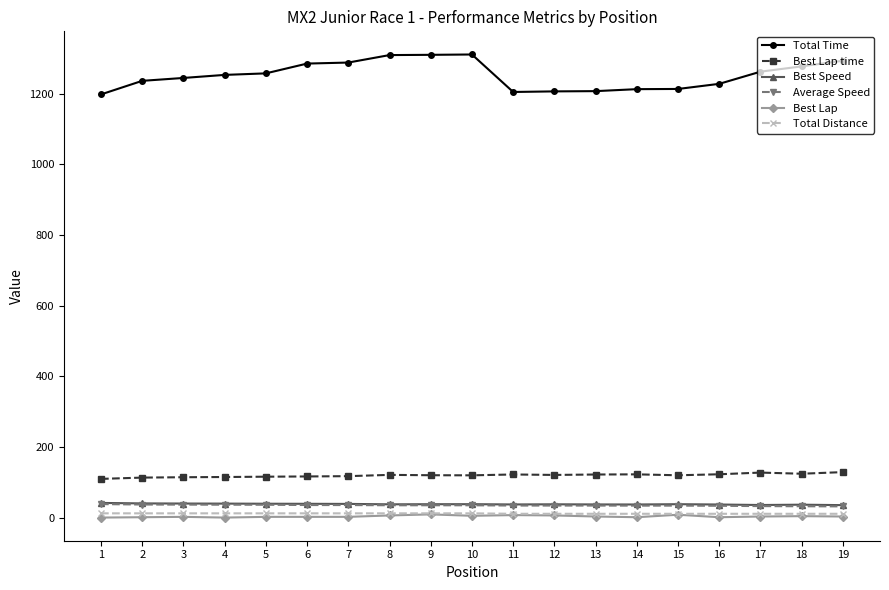

True or false: Best Lap has more than 0 interior local peaks.

True